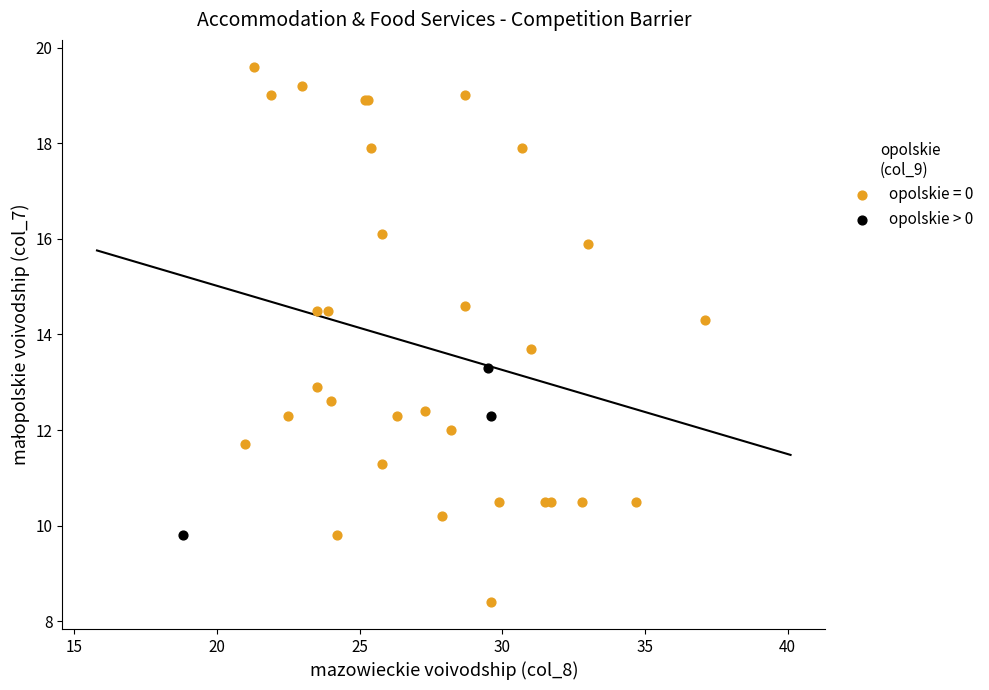

Which series contains the lowest Y value?

opolskie = 0